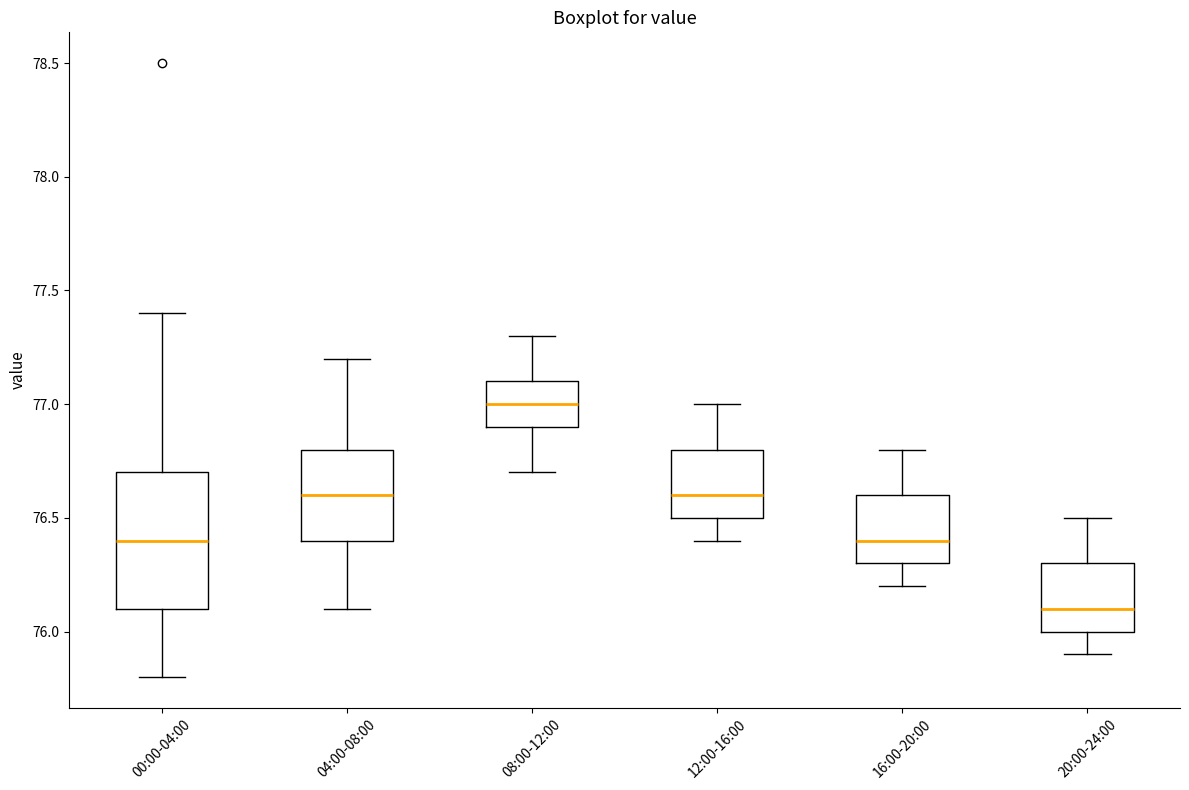

Reading left to right, transcribe this box plot: for each box, give where its median line is, the range the box spans, and where its two whiskers end, as read against the y-axis. The values are not printed on the chart, so give them approximately, as read against the axis.

00:00-04:00: median 76.4, box 76.1 to 76.7, whiskers 75.8 to 77.4
04:00-08:00: median 76.6, box 76.4 to 76.8, whiskers 76.1 to 77.2
08:00-12:00: median 77.0, box 76.9 to 77.1, whiskers 76.7 to 77.3
12:00-16:00: median 76.6, box 76.5 to 76.8, whiskers 76.4 to 77.0
16:00-20:00: median 76.4, box 76.3 to 76.6, whiskers 76.2 to 76.8
20:00-24:00: median 76.1, box 76.0 to 76.3, whiskers 75.9 to 76.5